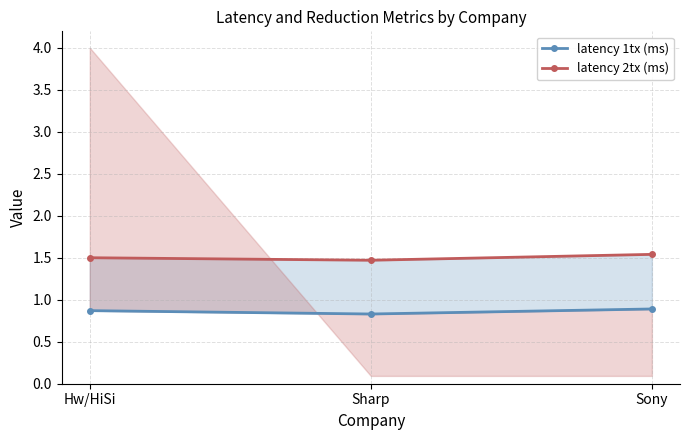

At Hw/HiSi, list the series in order from largest to smallest.

latency 2tx (ms), latency 1tx (ms)